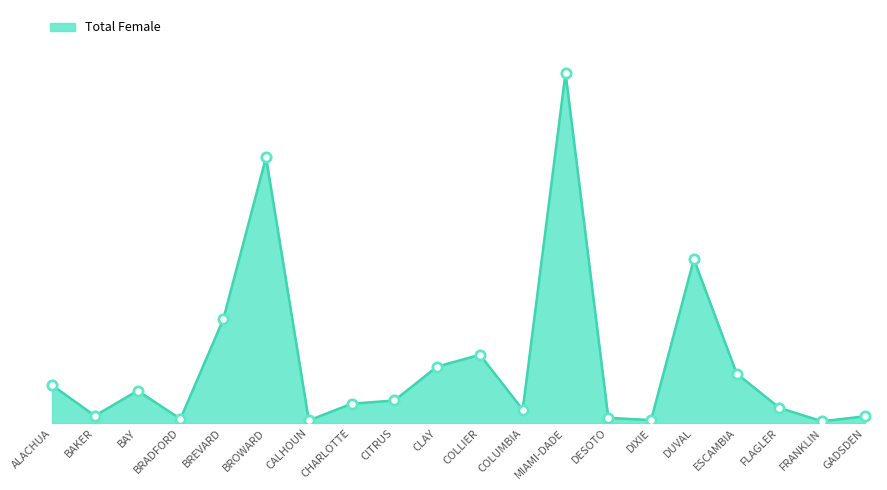

Approximately how many times larger is the value at BAY compared to BROWARD?

0.1